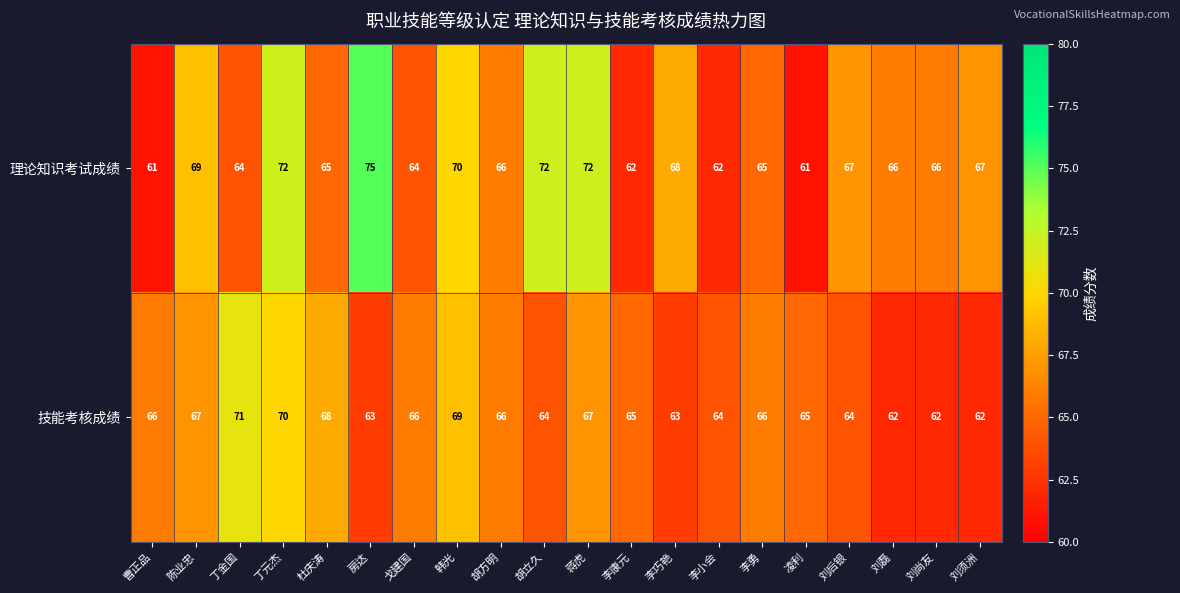

At how many categories does at least one series exceed 63?

20